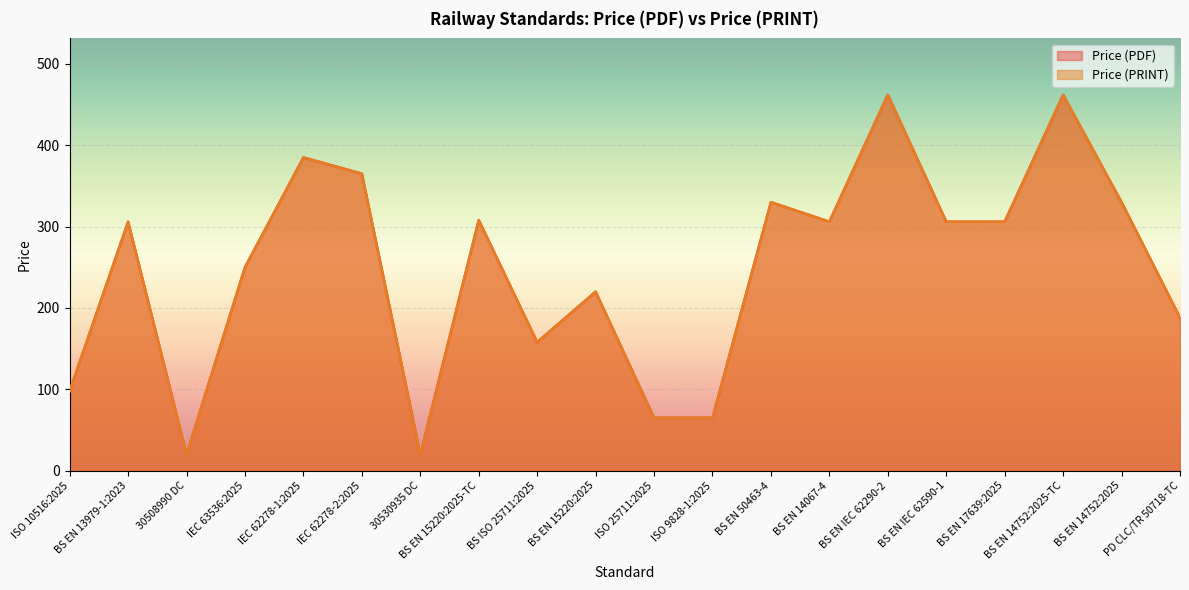

Which series has the widest spread of values?

Price (PDF)